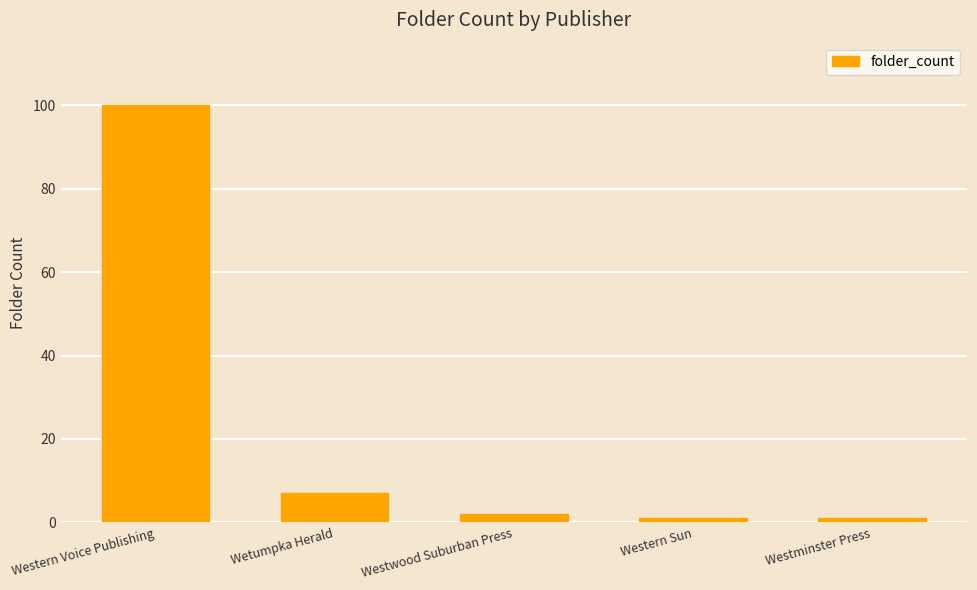

How many distinct data groups are displayed?

1